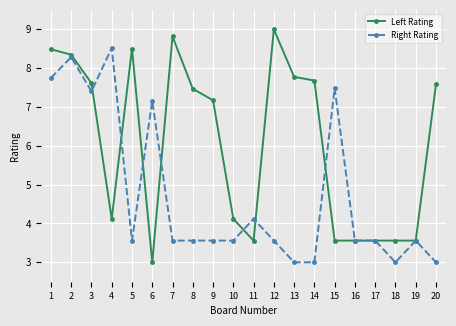

Rank the series by their maximum value, from highest to lowest.

Left Rating, Right Rating